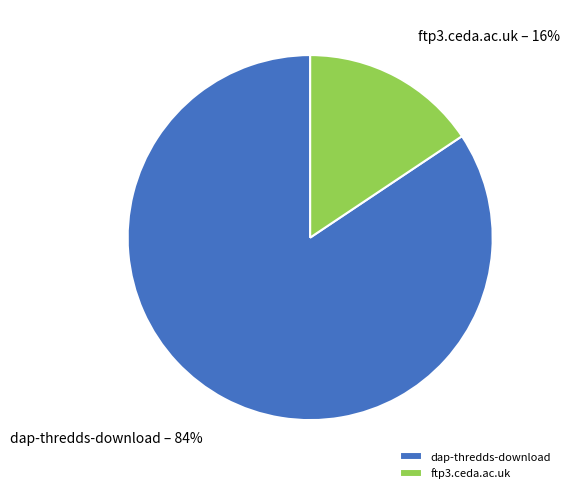

Rank the categories by value from highest to lowest.

dap-thredds-download, ftp3.ceda.ac.uk